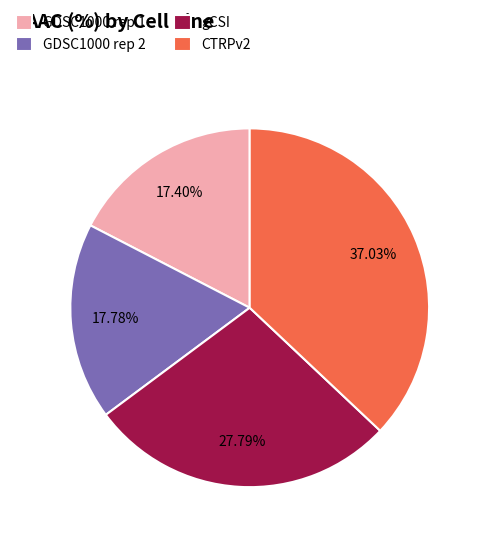

The CTRPv2 slice represents 37% of the pie. True or false?

True